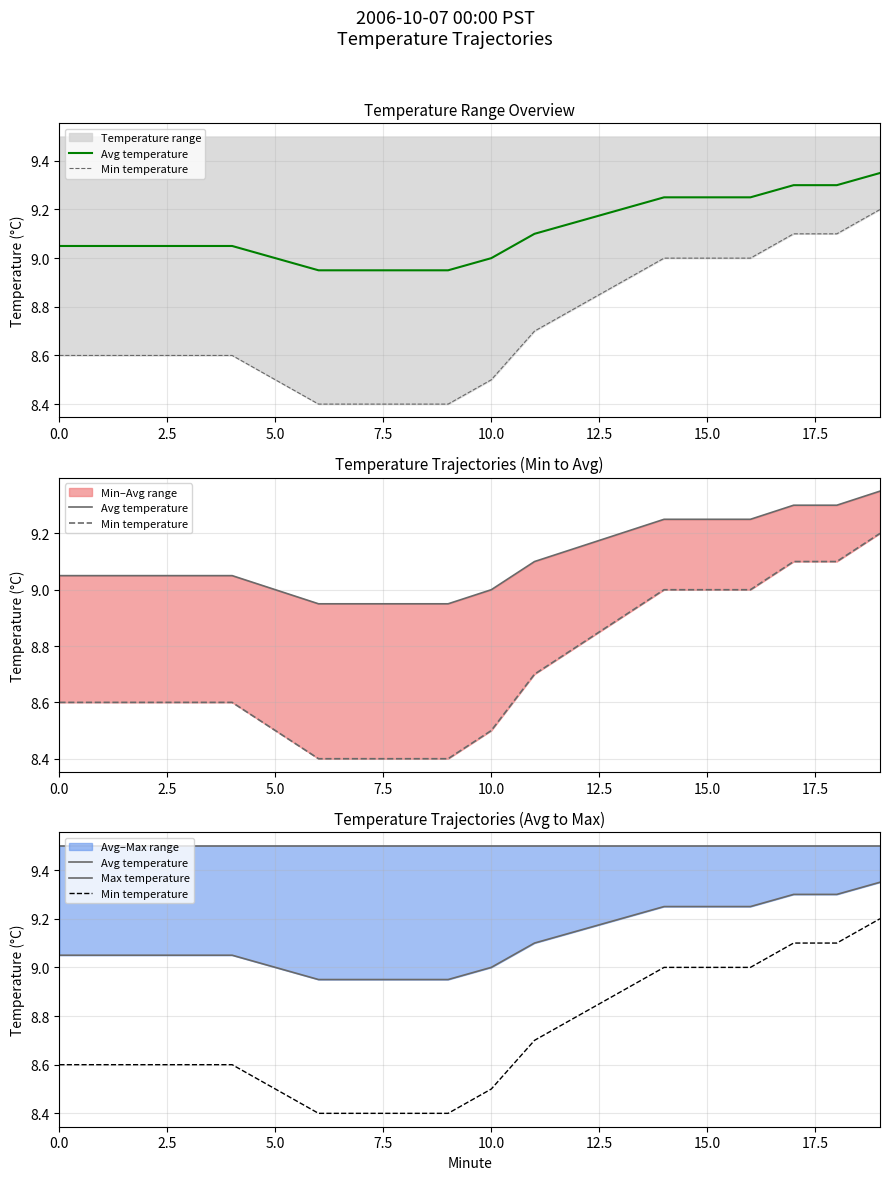

True or false: Avg temperature and Min temperature cross at least once.

False